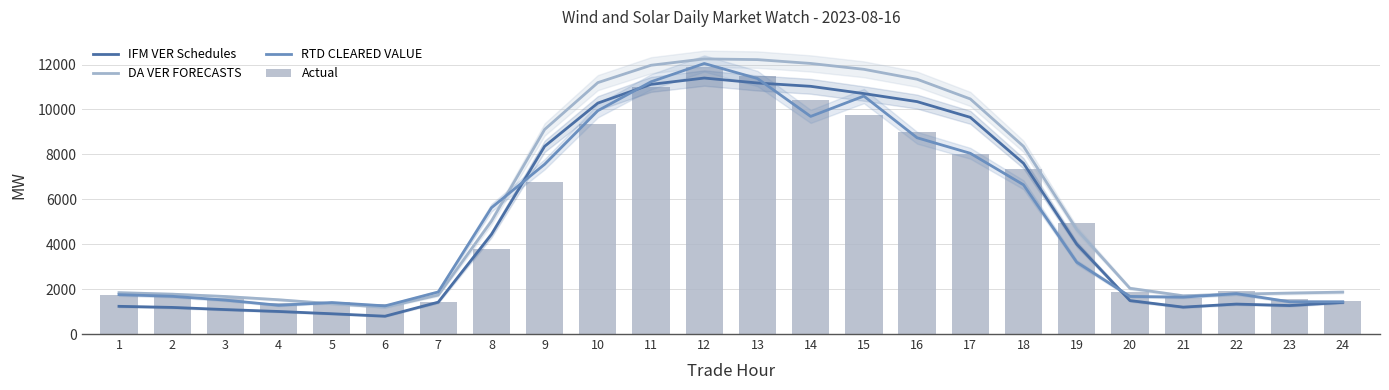

What is the value of the DA VER FORECASTS bar at the 16th from the left?

11346.1